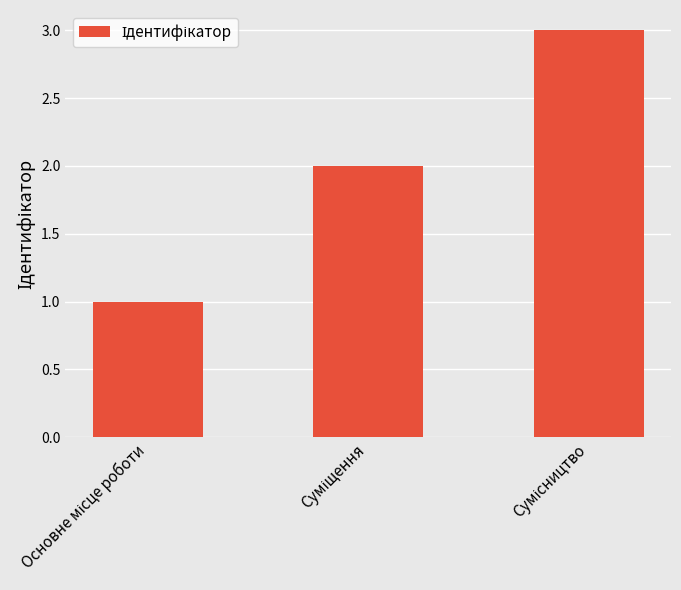

How many bars are there in total?

3